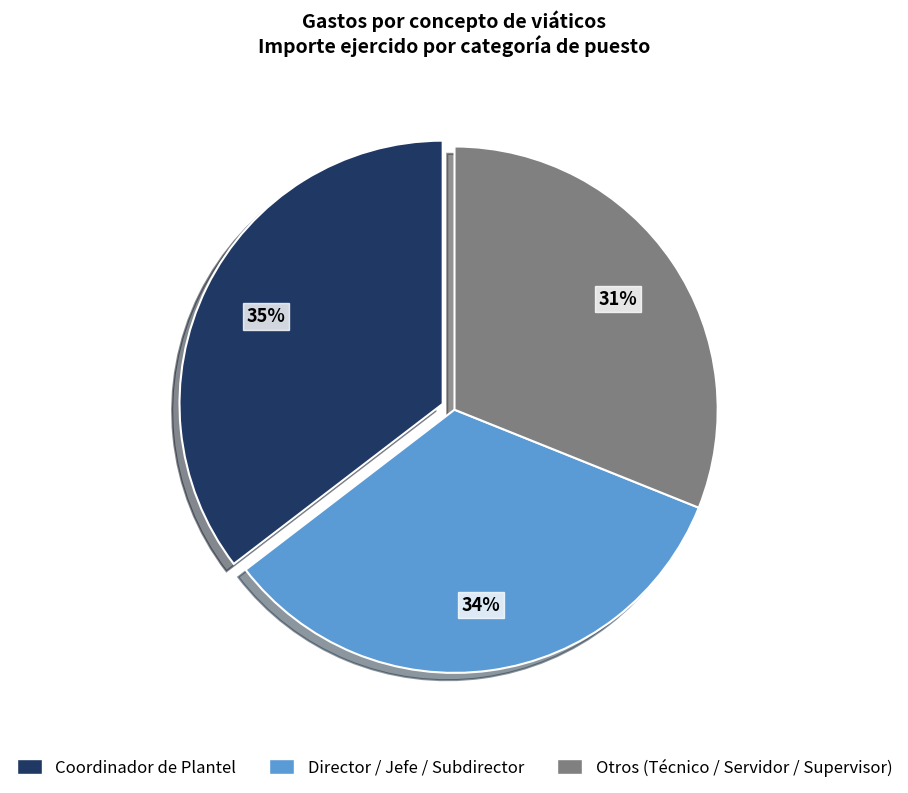

How many segments does this pie chart have?

3